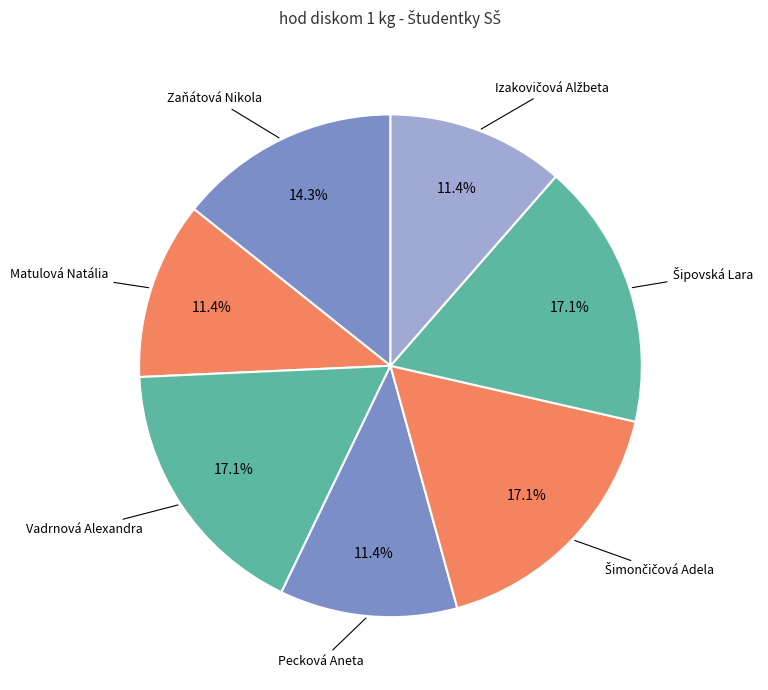

Is there a majority slice in this chart?

No